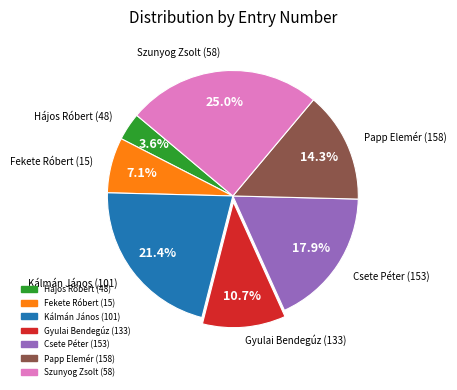

Does any single category account for the majority?

No